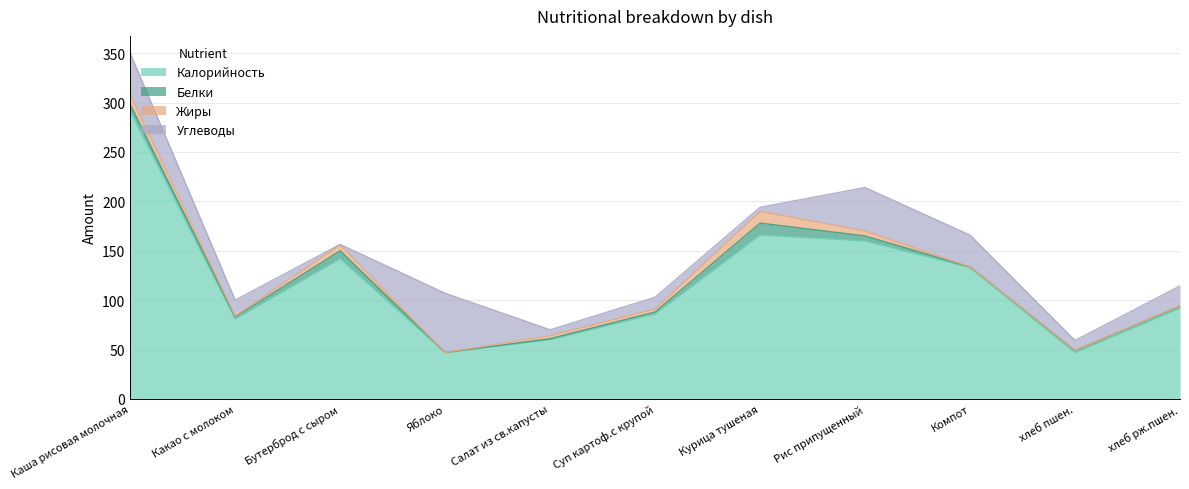

What position from the right is Компот?

3